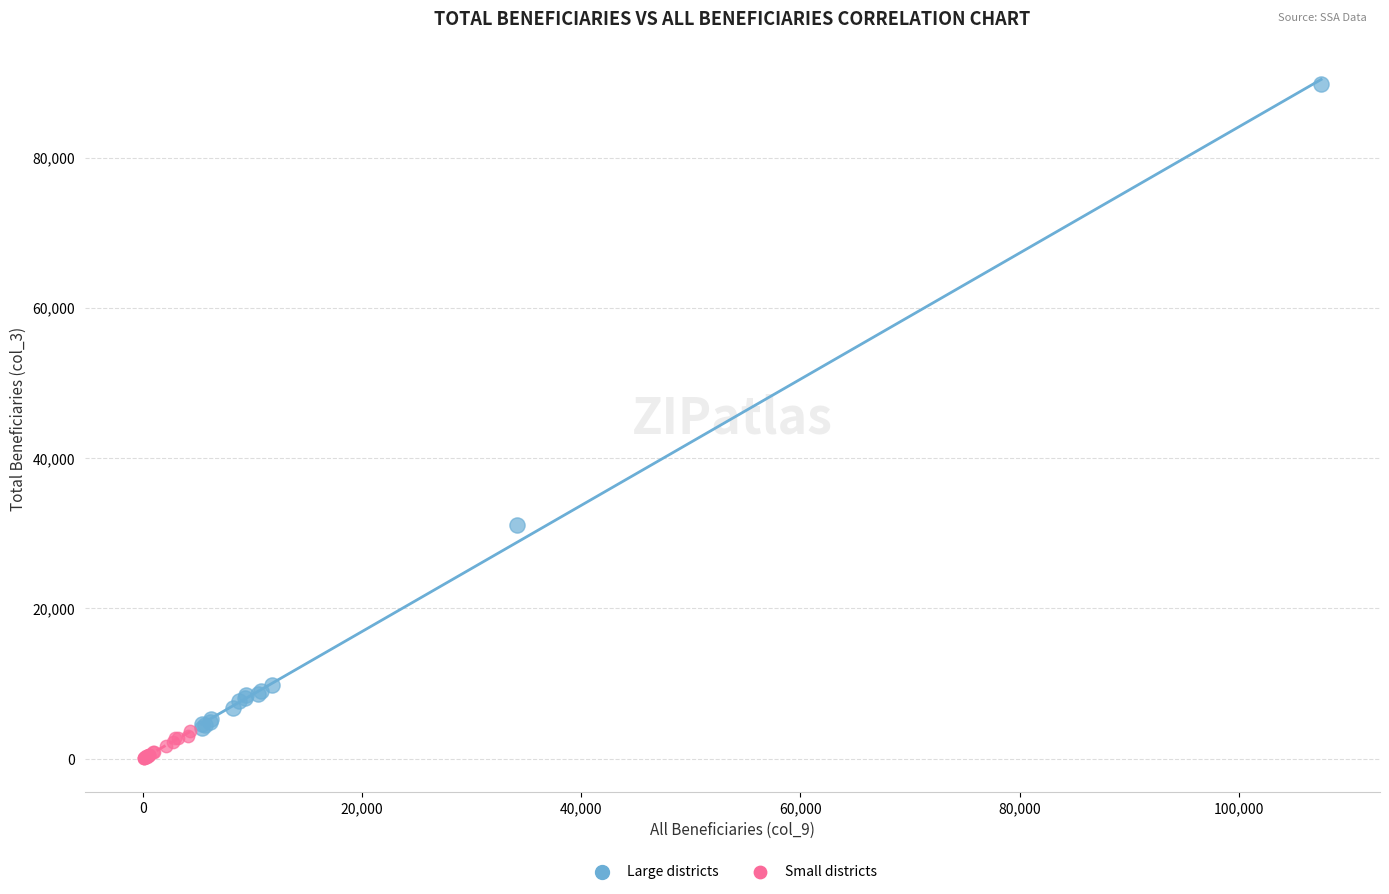

Which series contains the lowest Y value?

Small districts